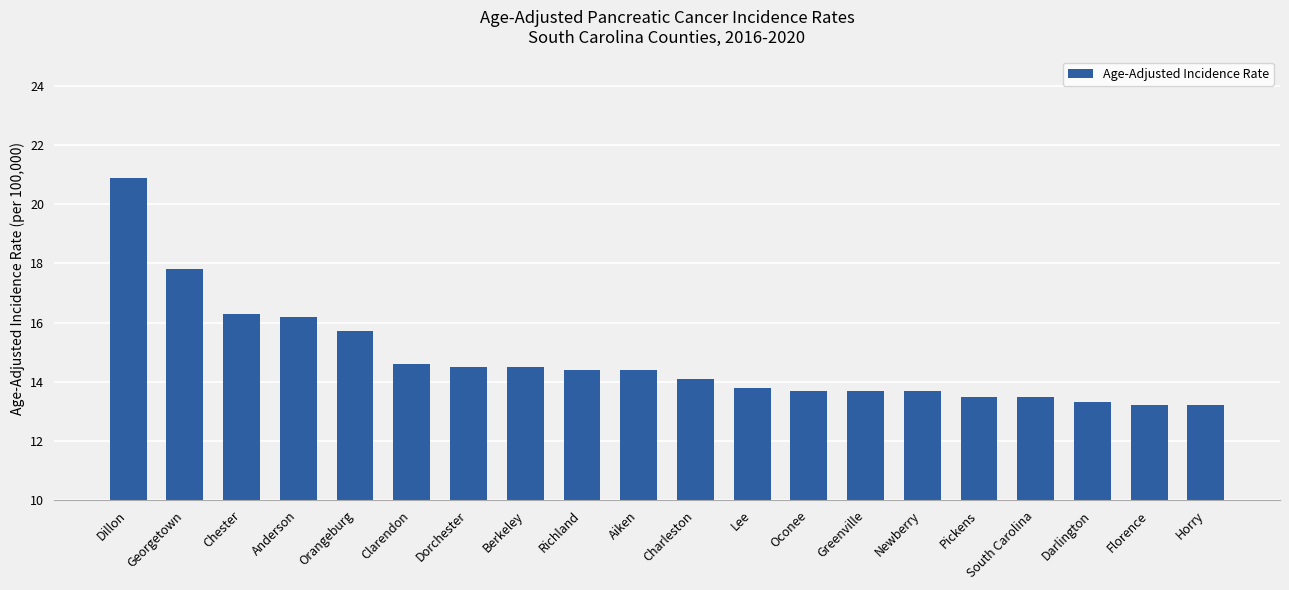

Is it true that the value at Newberry is 13.7?

True